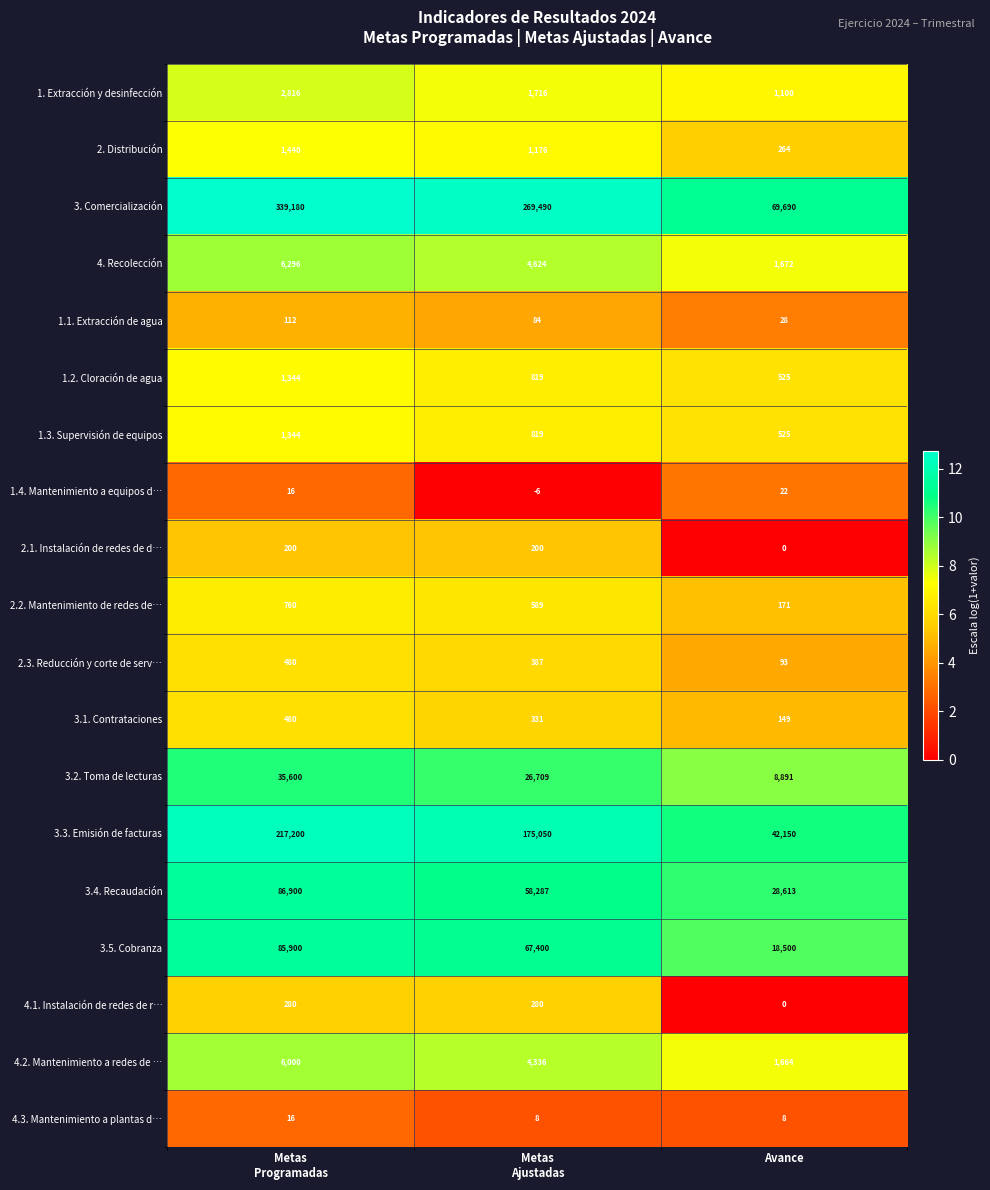

Which series has the largest range (max minus min)?

3. Comercialización